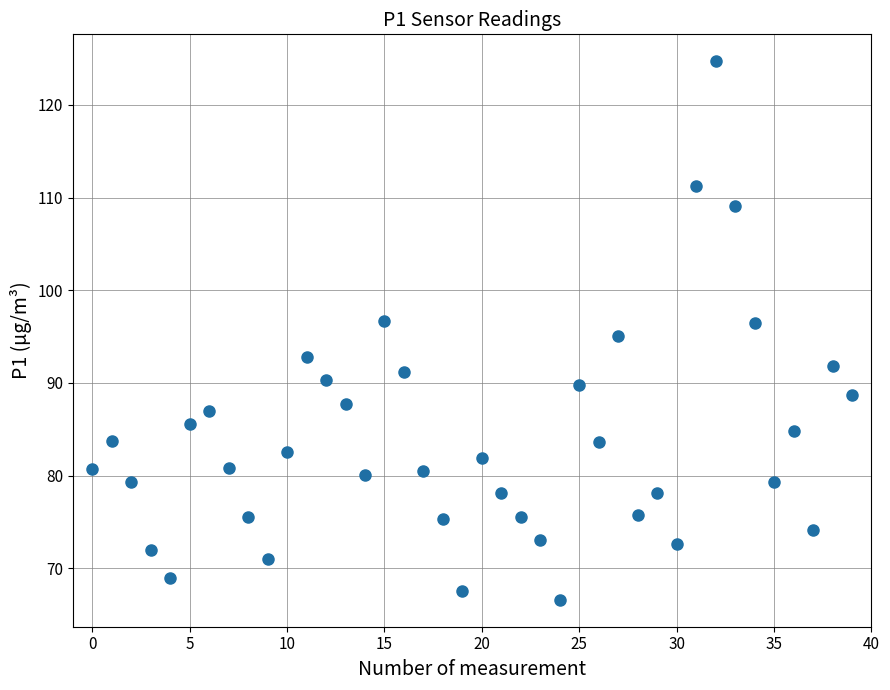

What is the range of Y values (max minus min)?

58.1